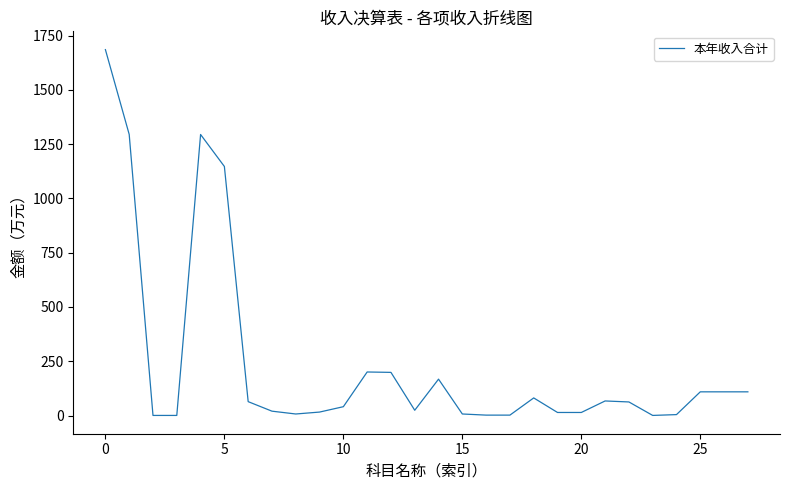

What is the difference between the maximum and minimum values?

1685.5